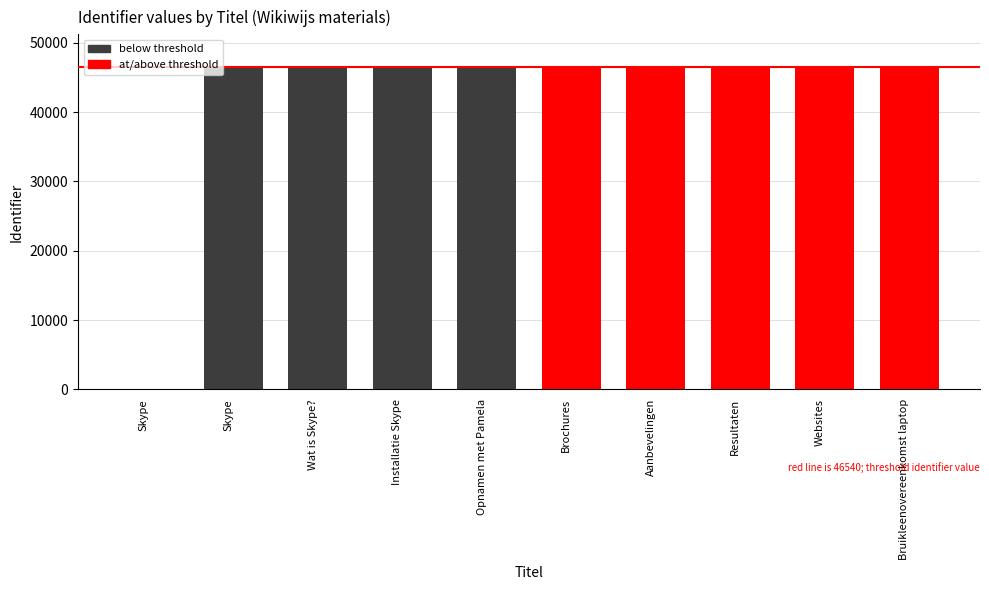

How many values are above zero?

9